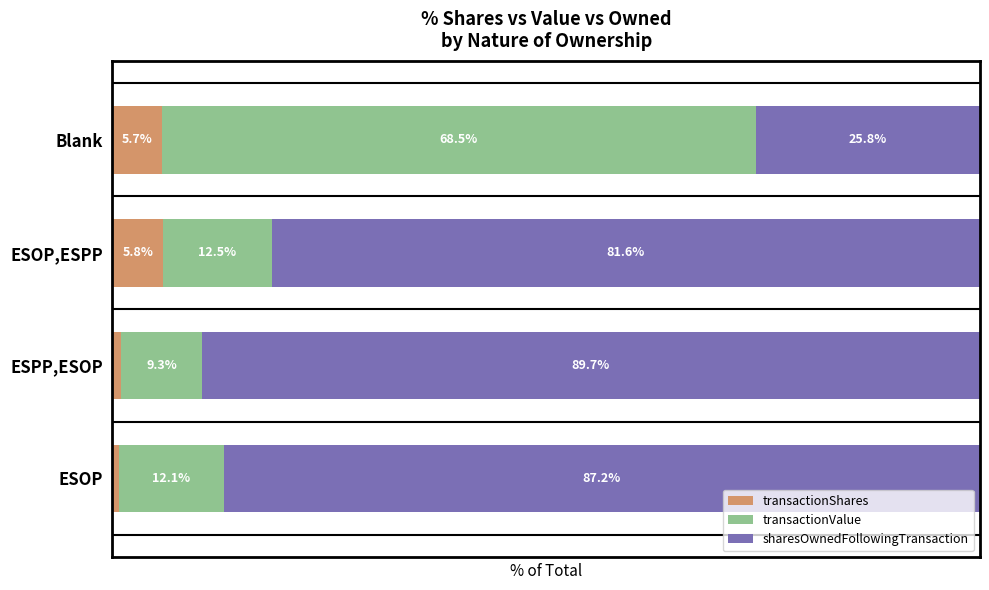

At which label does transactionShares reach its minimum?

ESOP